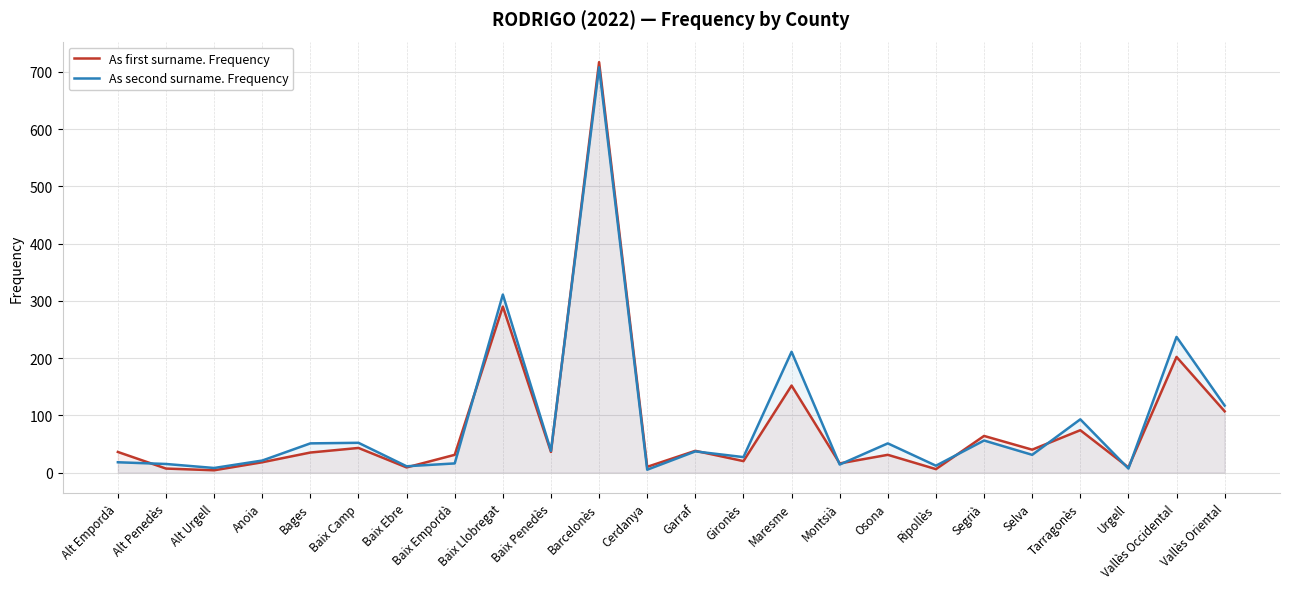

How many distinct data groups are displayed?

2